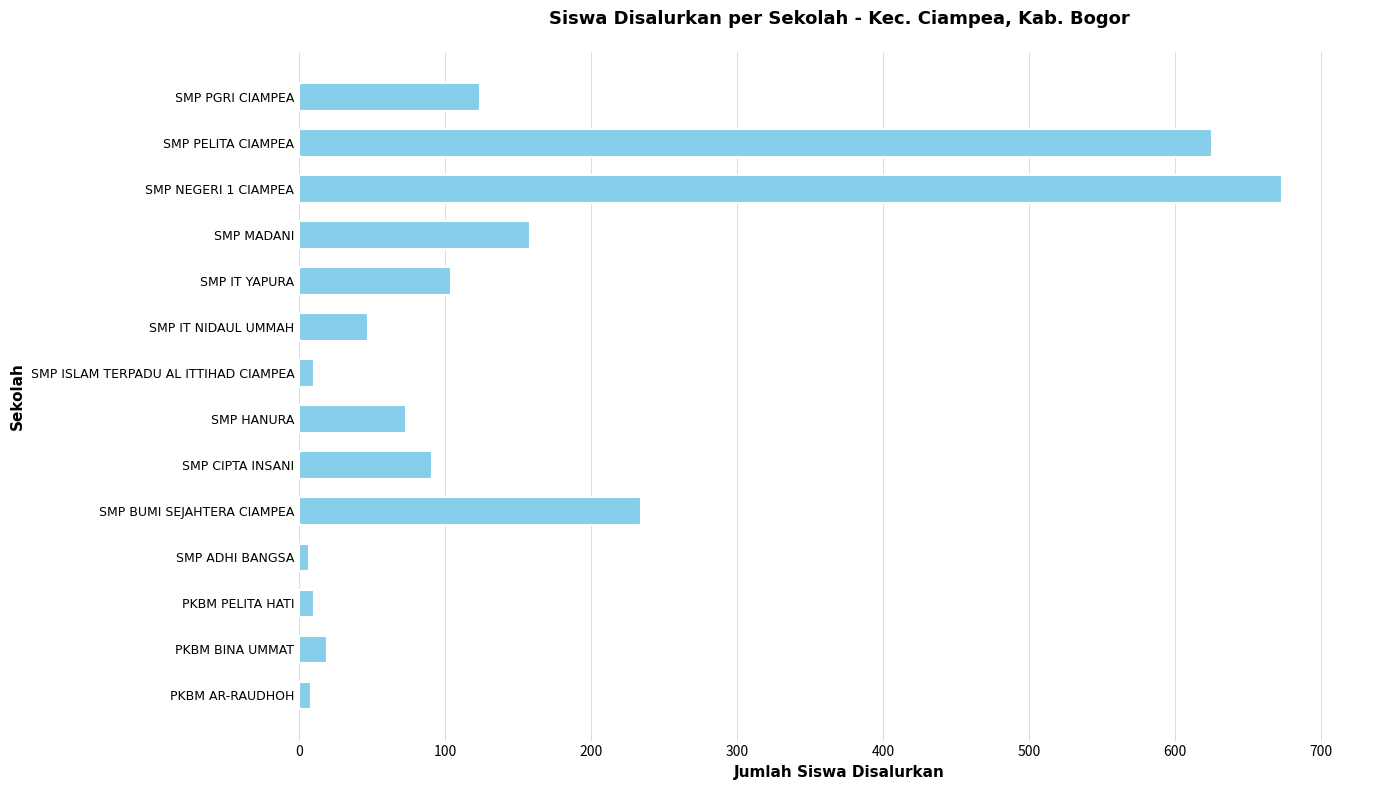

The chart shows a value of 47 at SMP IT NIDAUL UMMAH. True or false?

True